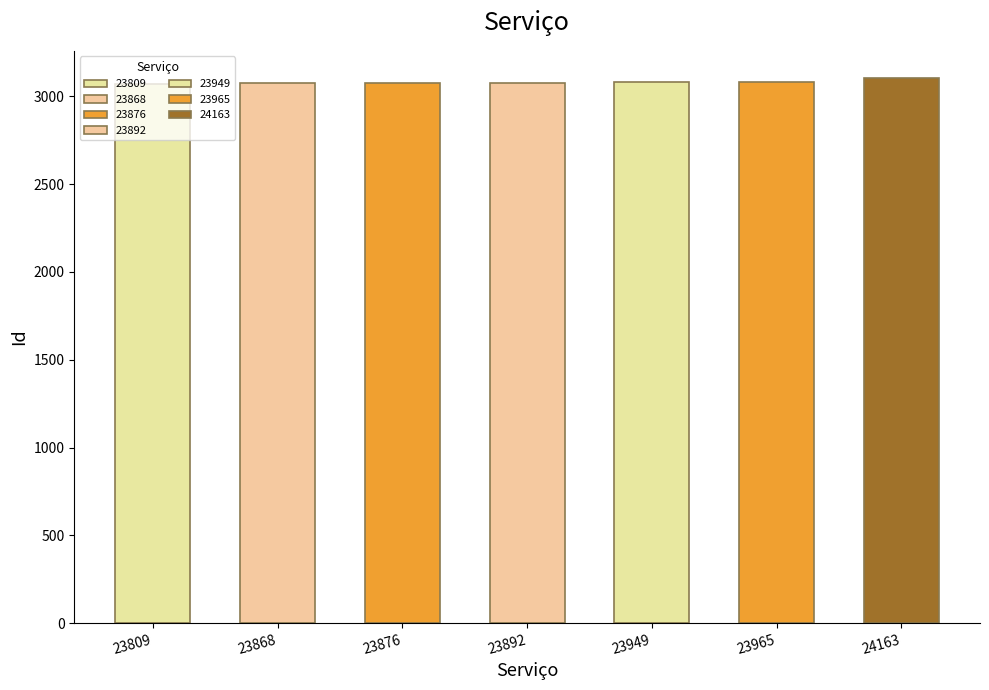

What is the ratio of the value at 24163 to the value at 23876?

1.0